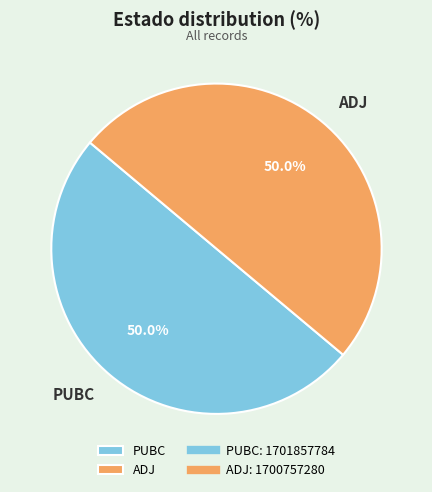

What is the ratio of the value at PUBC to the value at ADJ?

1.0